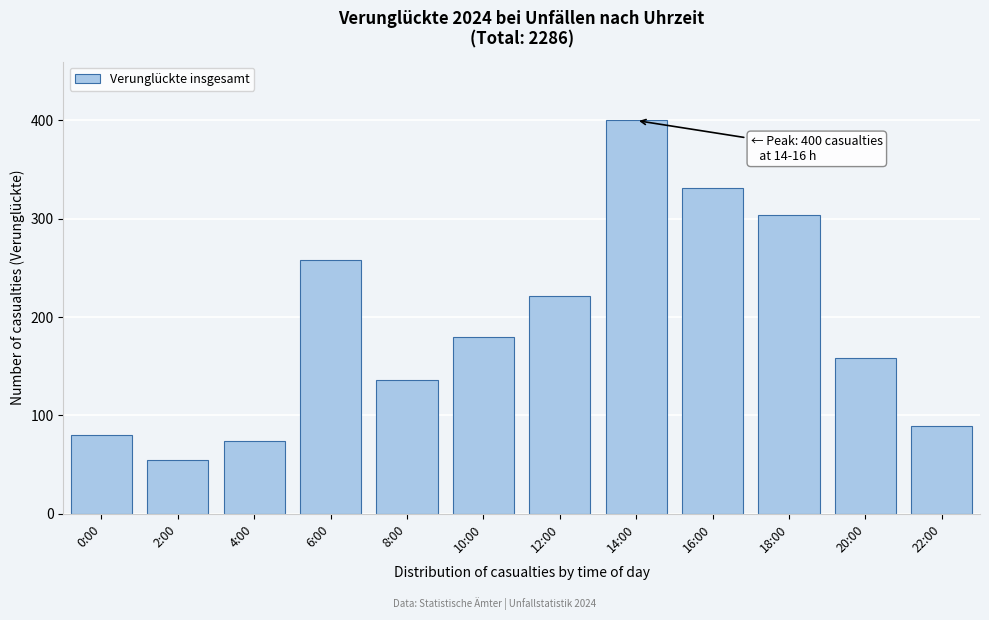

Reading left to right, what are all the values shown in this chart?

80	55	74	258	136	180	221	400	331	304	158	89